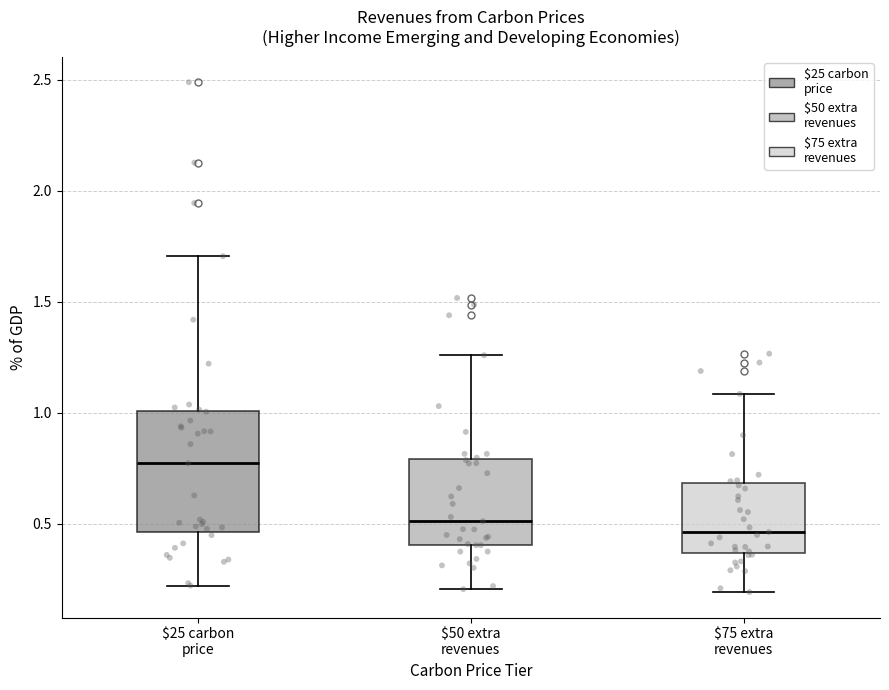

Where does the upper whisker of the box for $50 extra revenues end on the y-axis? The values are not printed on the chart, so give them approximately, as read against the axis.

1.25